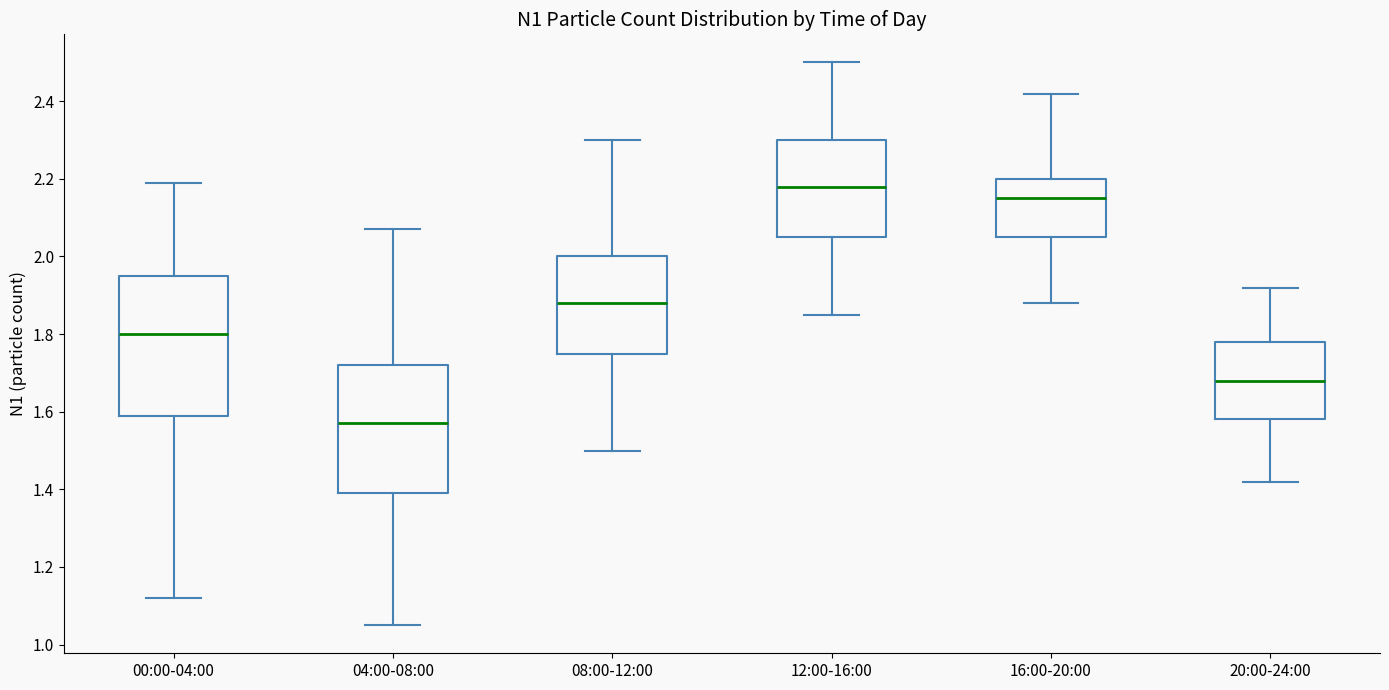

Where is the upper edge of the box for 20:00-24:00 on the y-axis? The values are not printed on the chart, so give them approximately, as read against the axis.

1.78